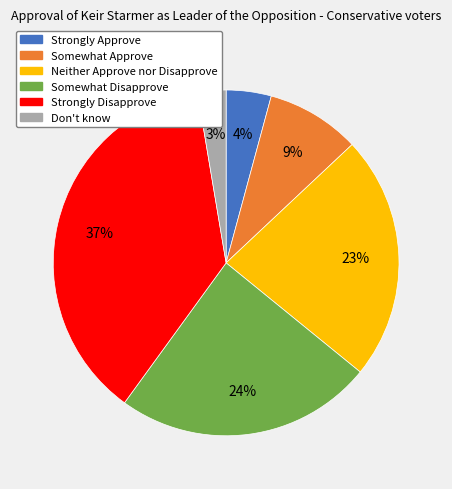

What percentage is the Strongly Approve slice, to the nearest percent?

4%